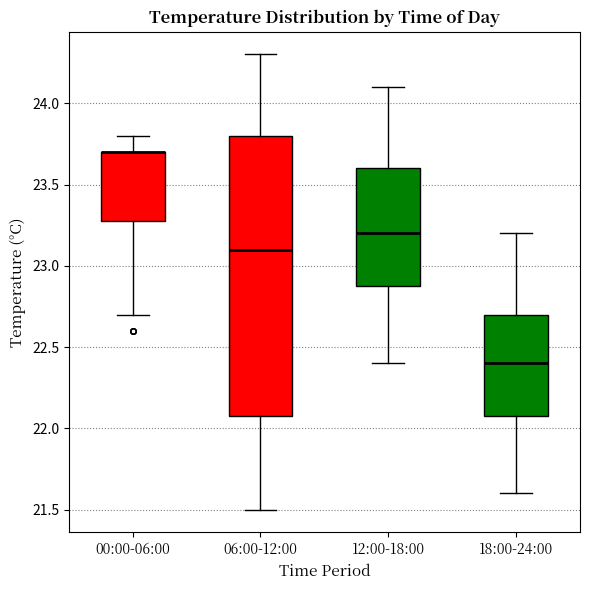

Reading left to right, transcribe this box plot: for each box, give where its median line is, the range the box spans, and where its two whiskers end, as read against the y-axis. The values are not printed on the chart, so give them approximately, as read against the axis.

00:00-06:00: median 23.7 (drawn on the box's upper edge), box 23.3 to 23.7, whiskers 22.7 to 23.8
06:00-12:00: median 23.1, box 22.1 to 23.8, whiskers 21.5 to 24.3
12:00-18:00: median 23.2, box 22.9 to 23.6, whiskers 22.4 to 24.1
18:00-24:00: median 22.4, box 22.1 to 22.7, whiskers 21.6 to 23.2